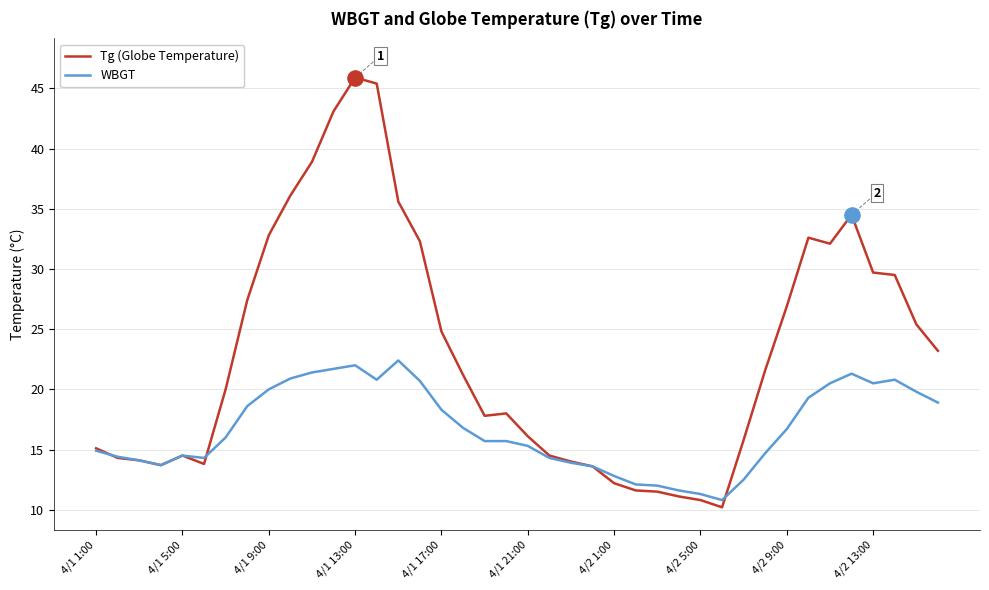

What are all the series names shown in the legend?

Tg (Globe Temperature), WBGT